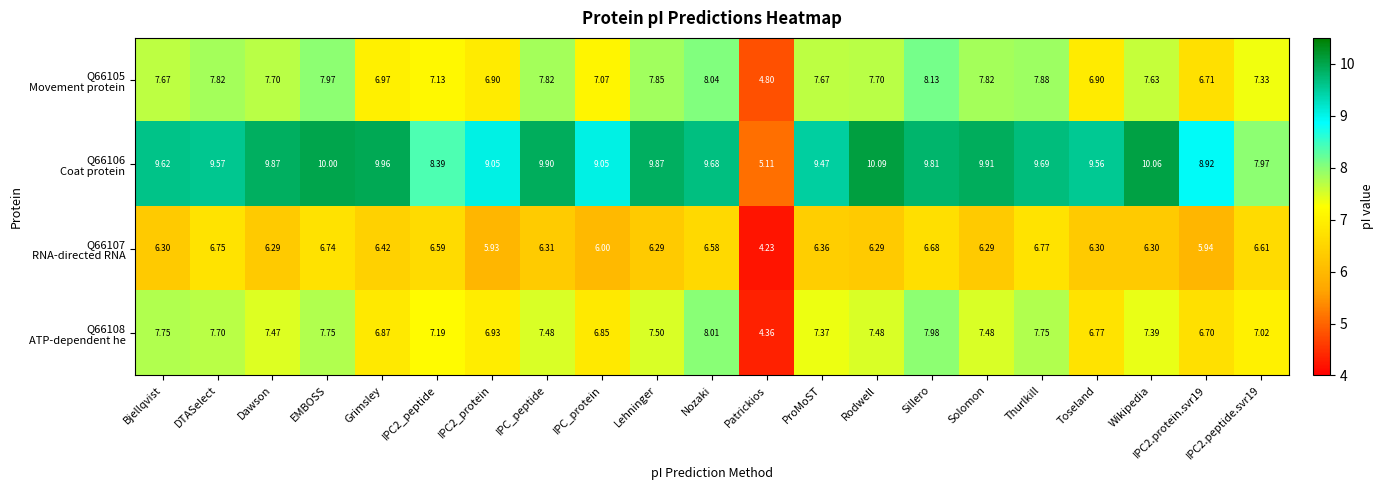

At how many categories does at least one series exceed 6?

20